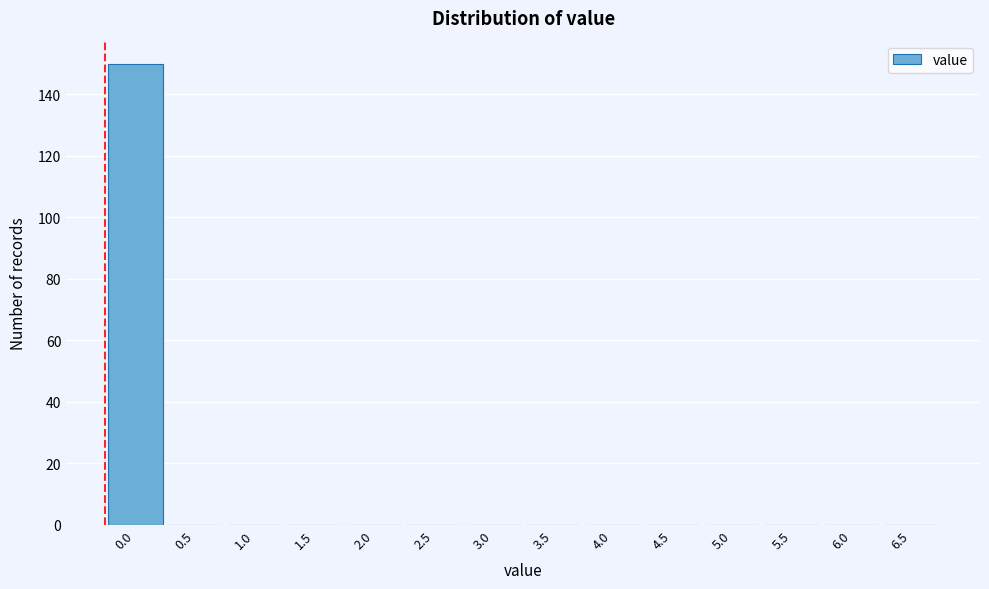

Reading left to right, transcribe all the data shown in this chart.

0.0=150	0.5=0	1.0=0	1.5=0	2.0=0	2.5=0	3.0=0	3.5=0	4.0=0	4.5=0	5.0=0	5.5=0	6.0=0	6.5=0